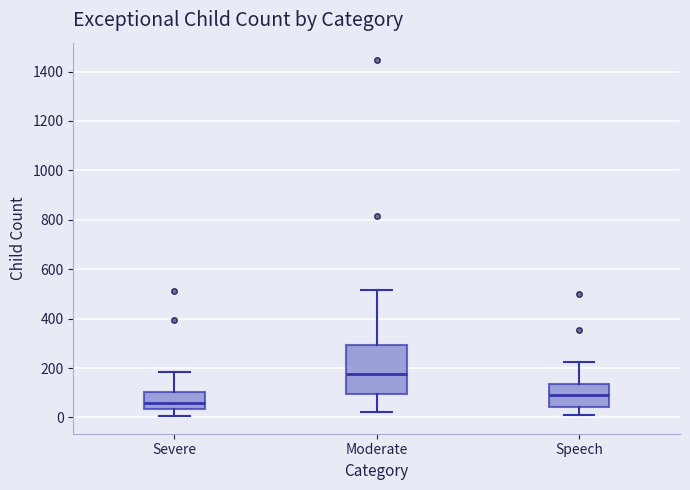

Where does the median line of the box for Severe sit on the y-axis? The values are not printed on the chart, so give them approximately, as read against the axis.

60